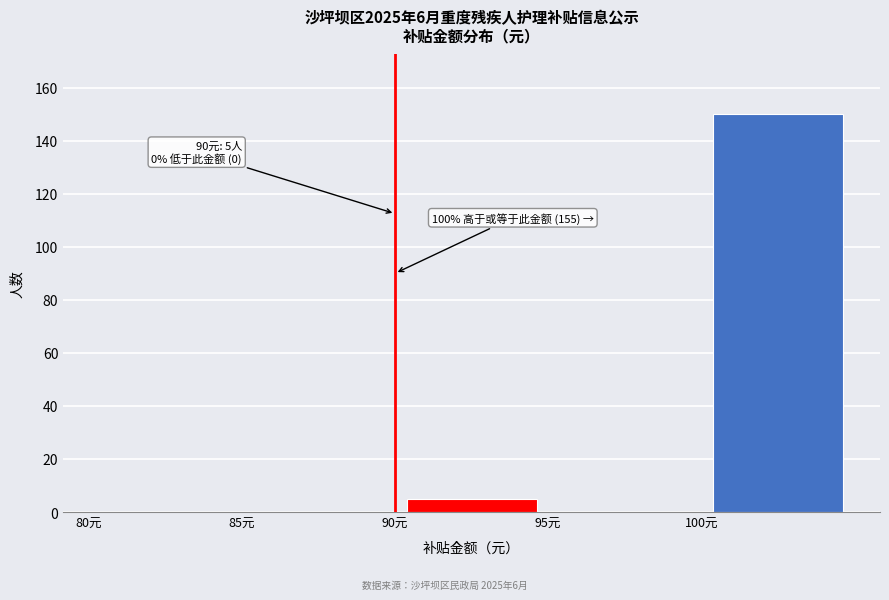

Over which range of the x-axis is the bar tallest?

100 to 105